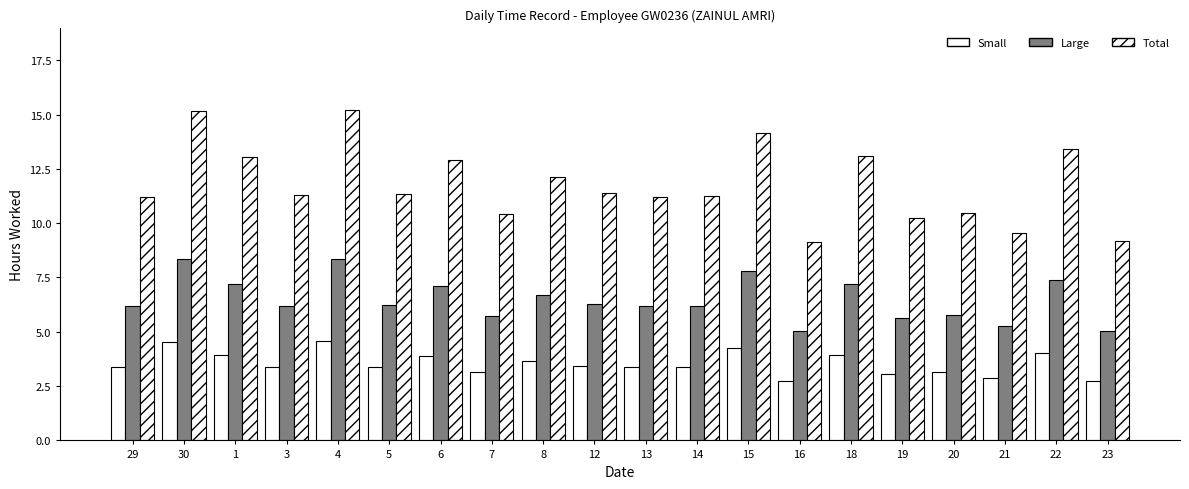

What is the difference between the maximum and second lowest values in the Small series?

1.8